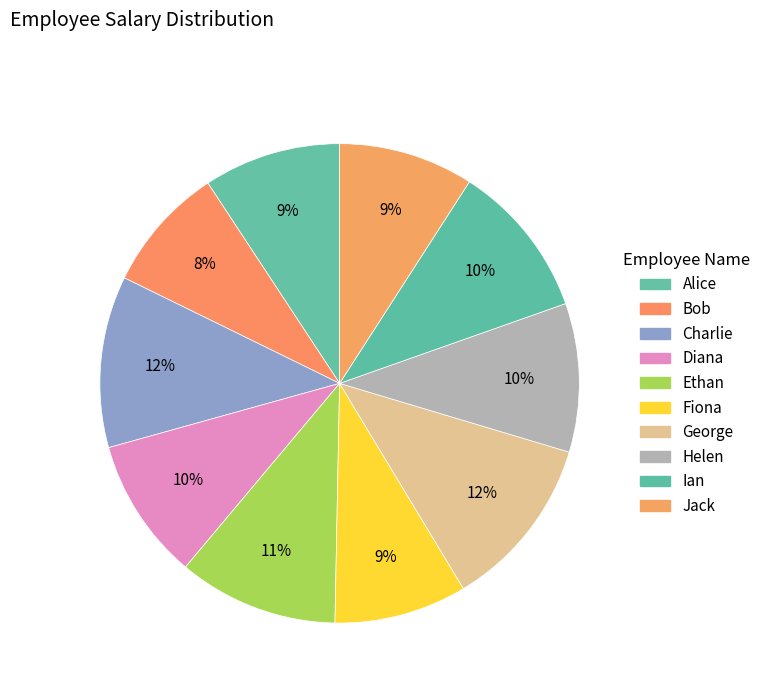

What is the smallest slice in the pie chart?

Bob